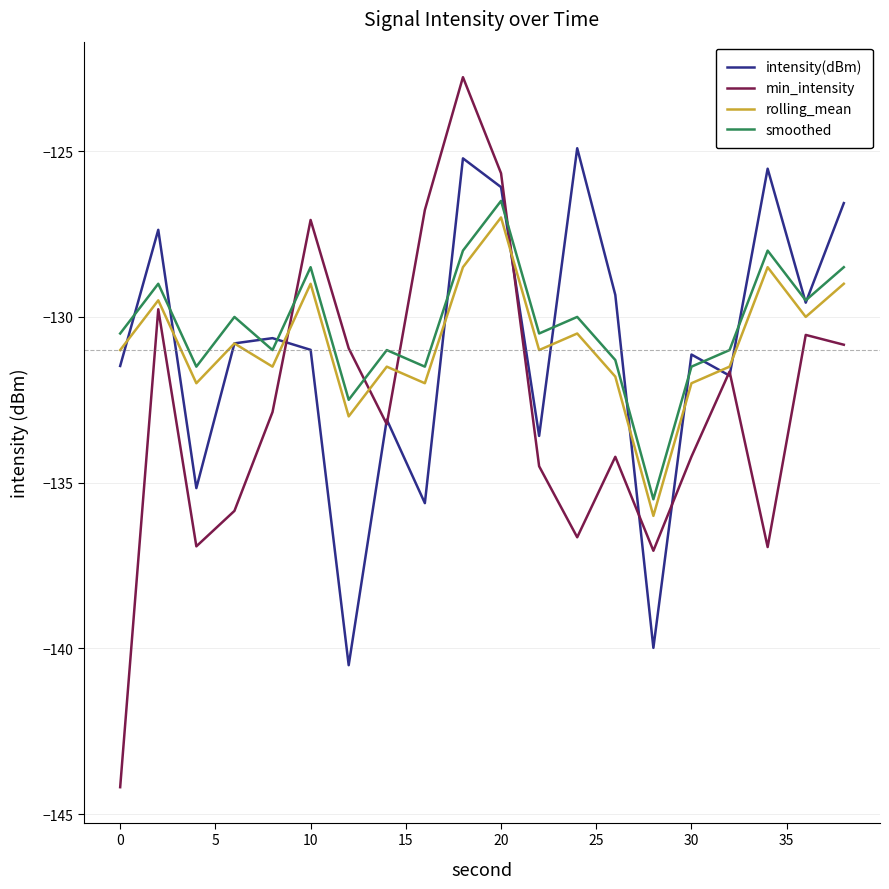

What are all the series names shown in the legend?

intensity(dBm), min_intensity, rolling_mean, smoothed